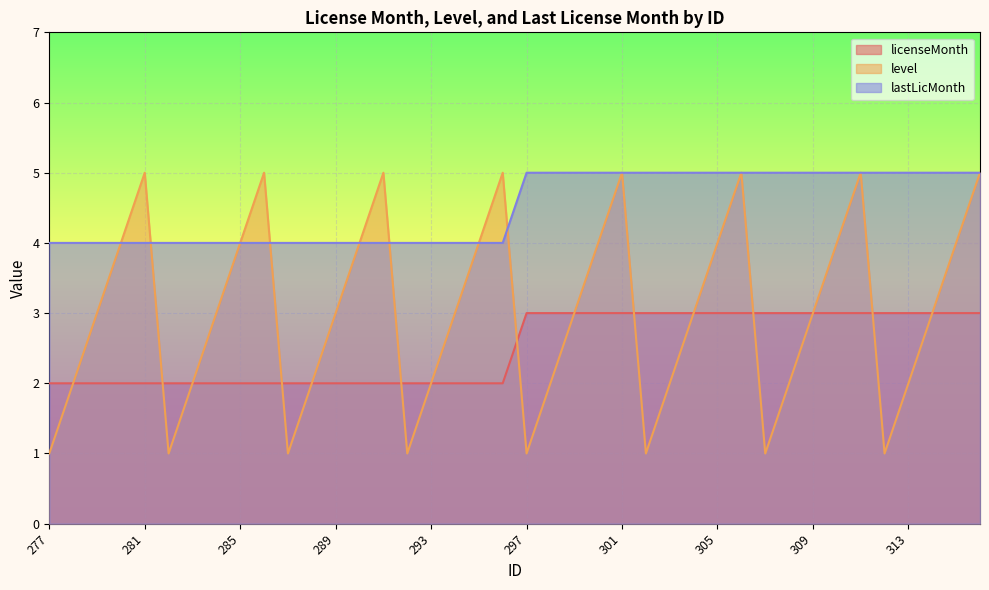

Count the number of categories in the chart.

40